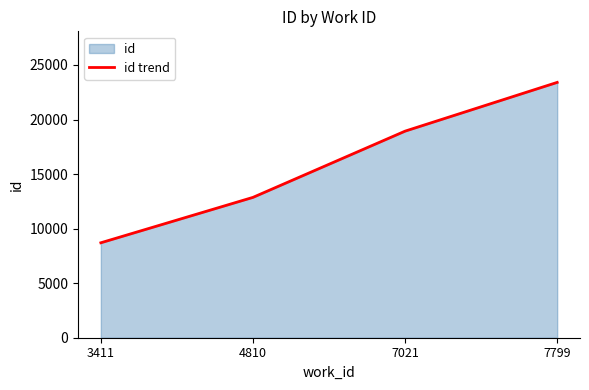

How many lines are shown in the chart?

1